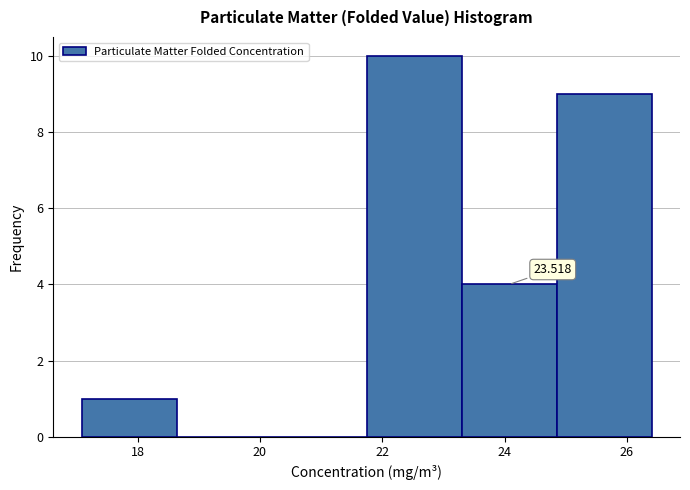

Which range on the x-axis has the tallest bar?

21.8 to 23.2